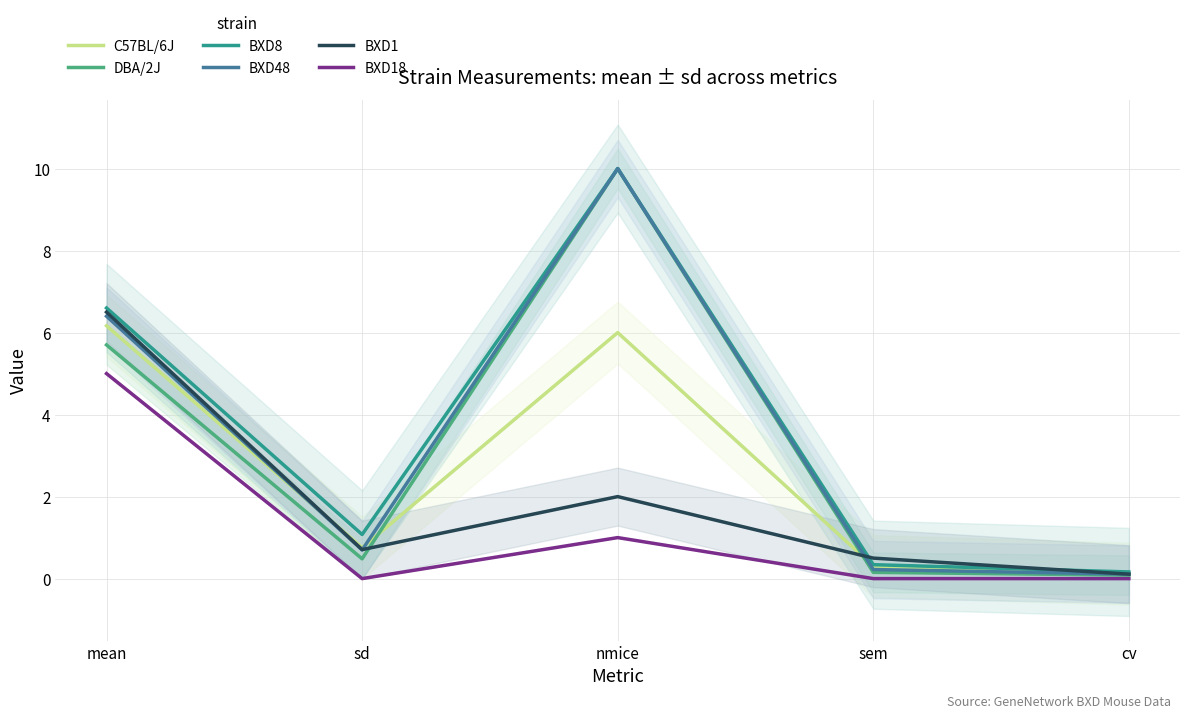

Which series ends up on top after the final intersection of BXD1 and BXD48?

BXD48